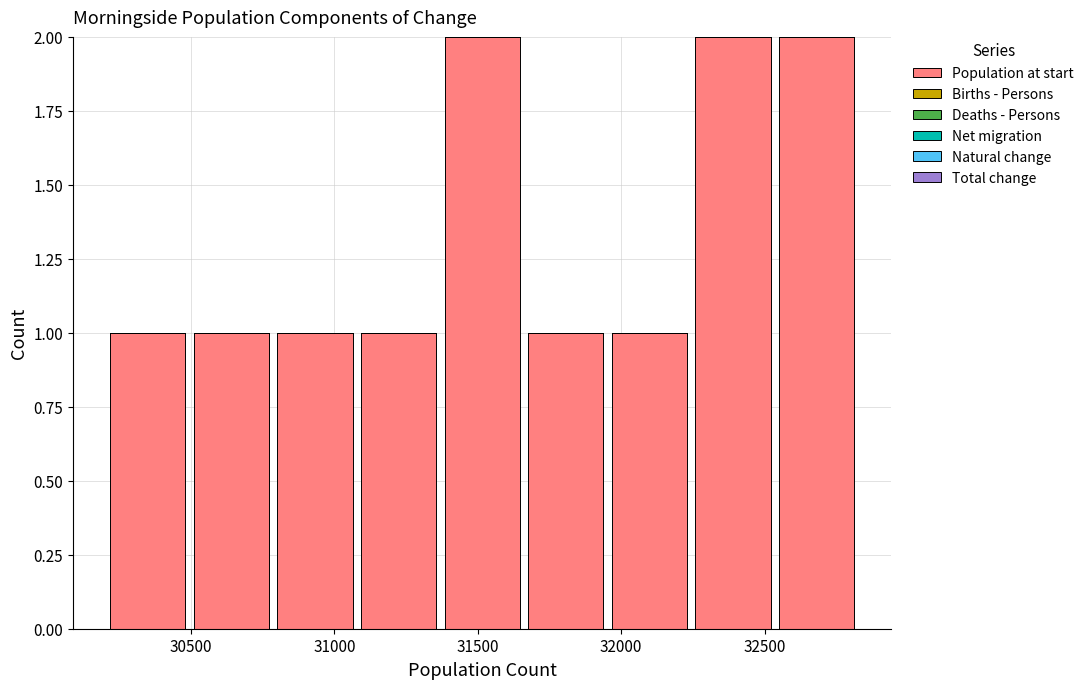

What is the height of the bar covering 30800 to 31100 on the x-axis? Neither the bar edges nor the heights are printed on the chart, so give them approximately, as read against the axes.

1